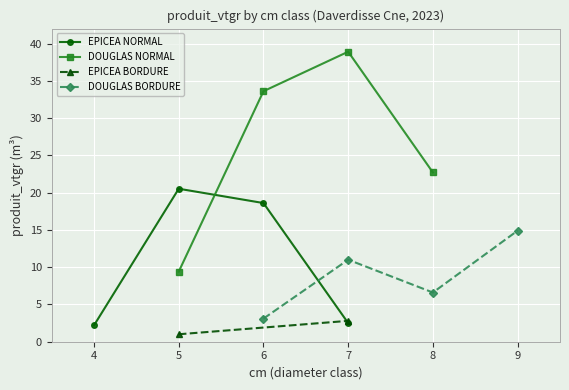

What is the minimum value for EPICEA NORMAL?

2.2